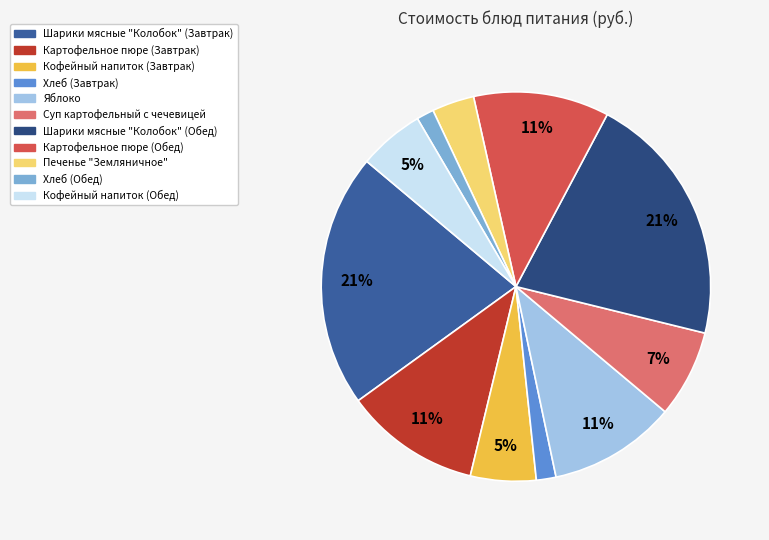

Is it true that Хлеб (Обед) is 11% of the pie?

False